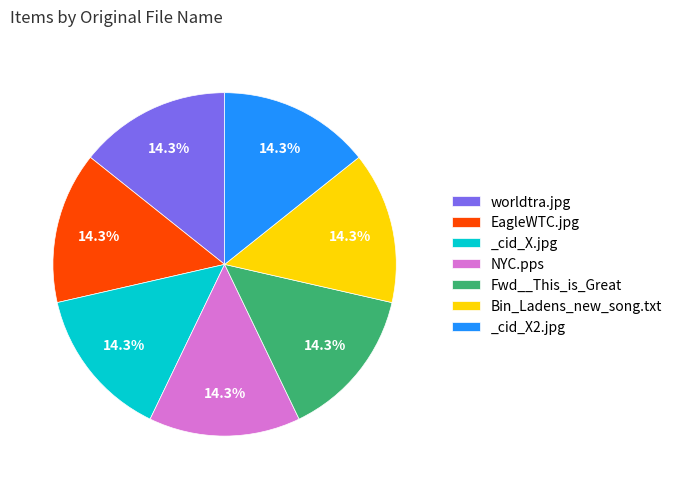

Is it true that NYC.pps is 7% of the pie?

False